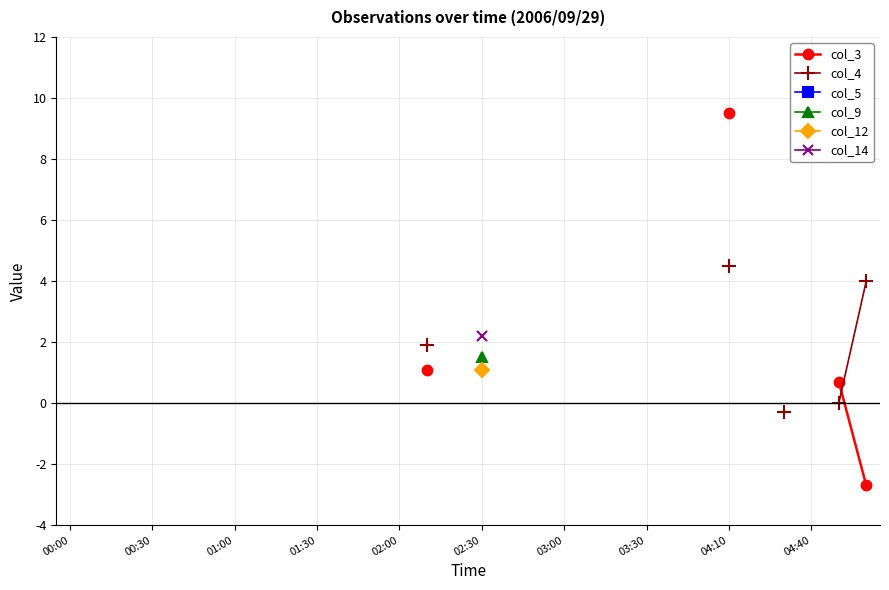

True or false: col_5 and col_4 cross at least once.

False